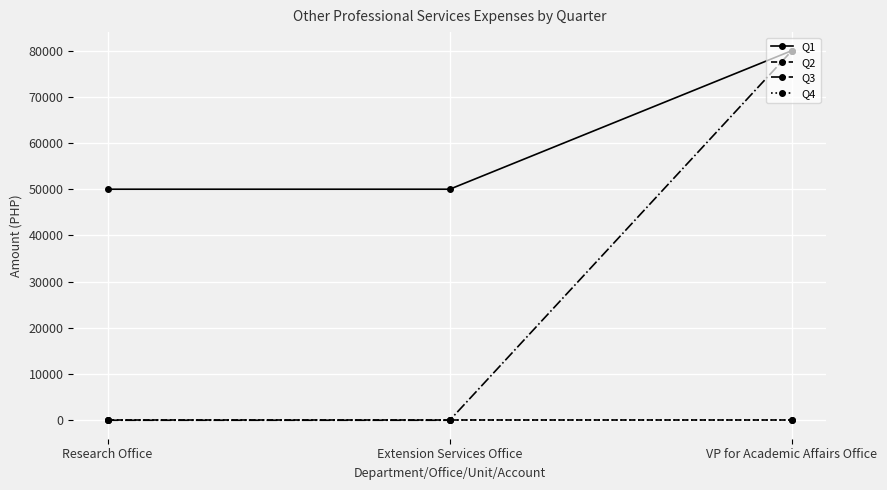

Does the chart have visible grid lines?

Yes